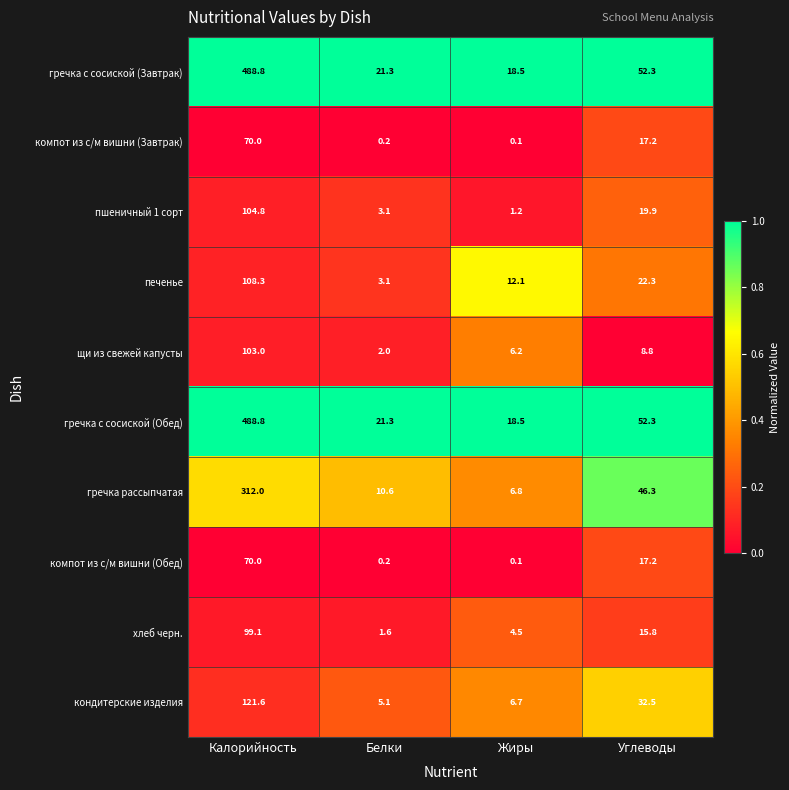

At which category is the sum across all series the highest?

Калорийность